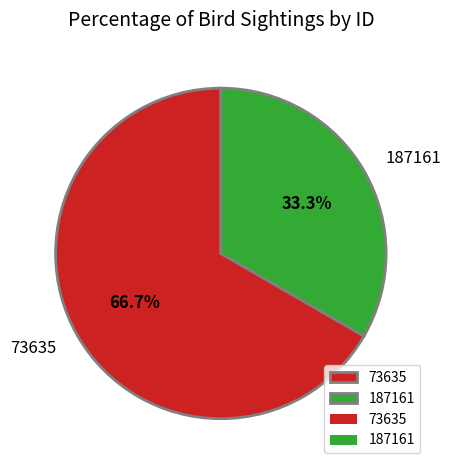

What is the largest slice in the pie chart?

73635